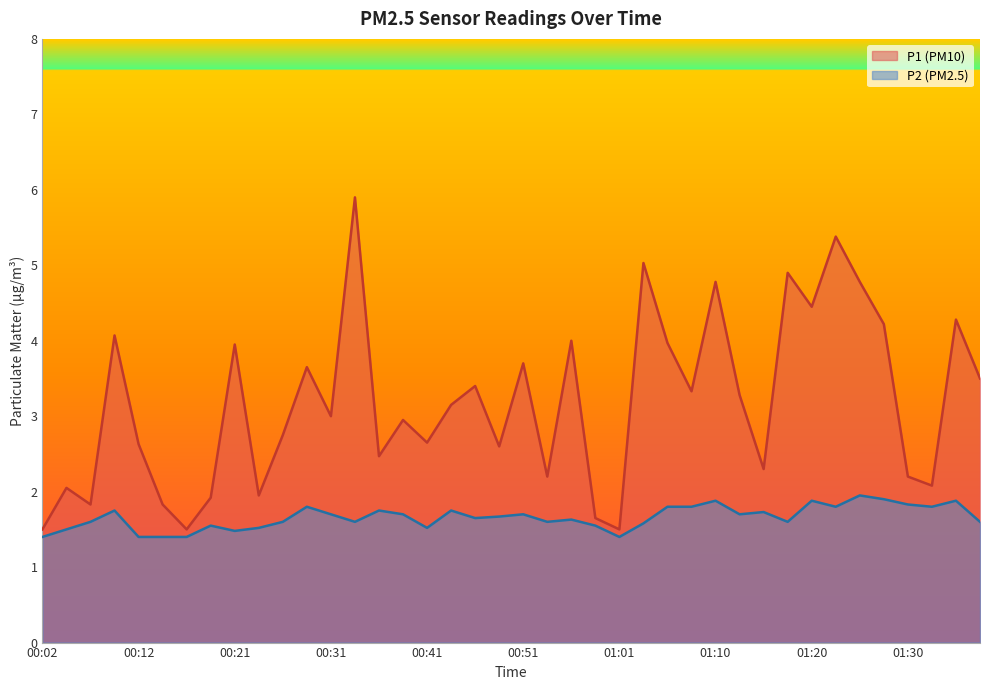

True or false: P1 and P2 intersect in this chart.

False